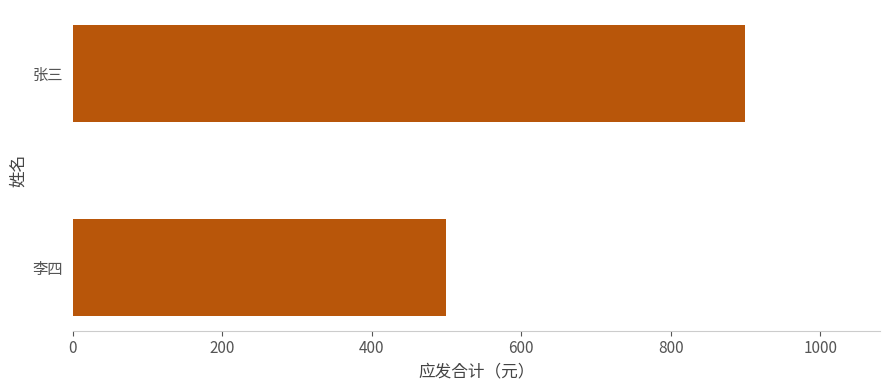

Reading top to bottom, extract all data points from this chart.

张三=900	李四=500